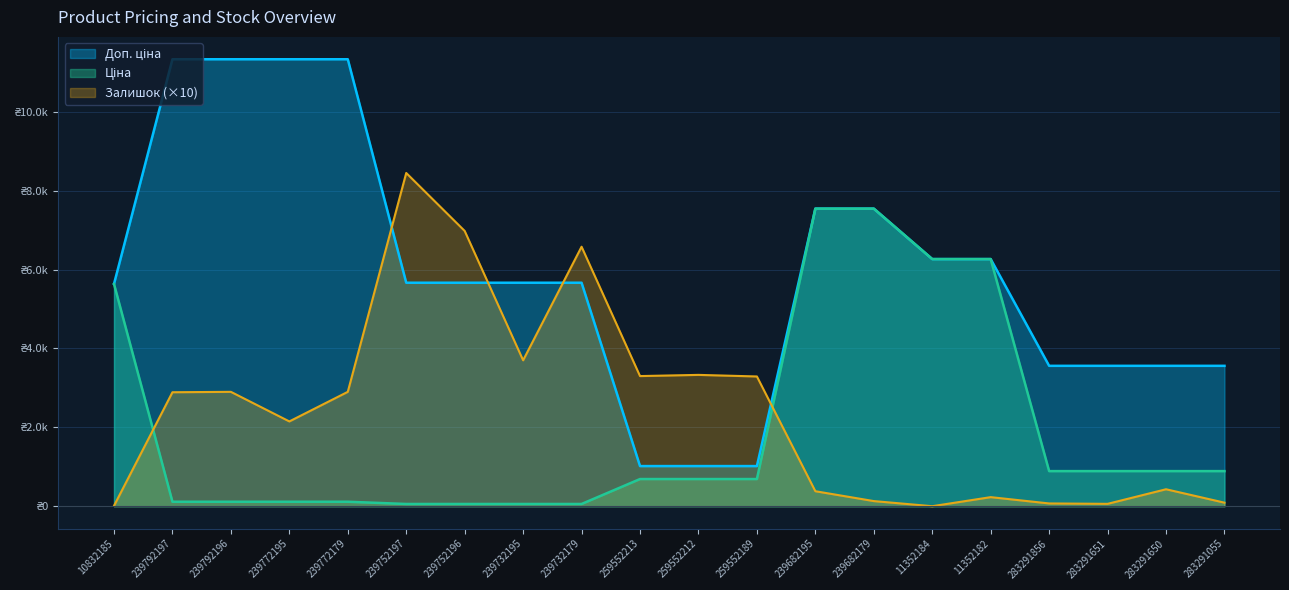

What is the maximum value shown in the chart?

11334.0